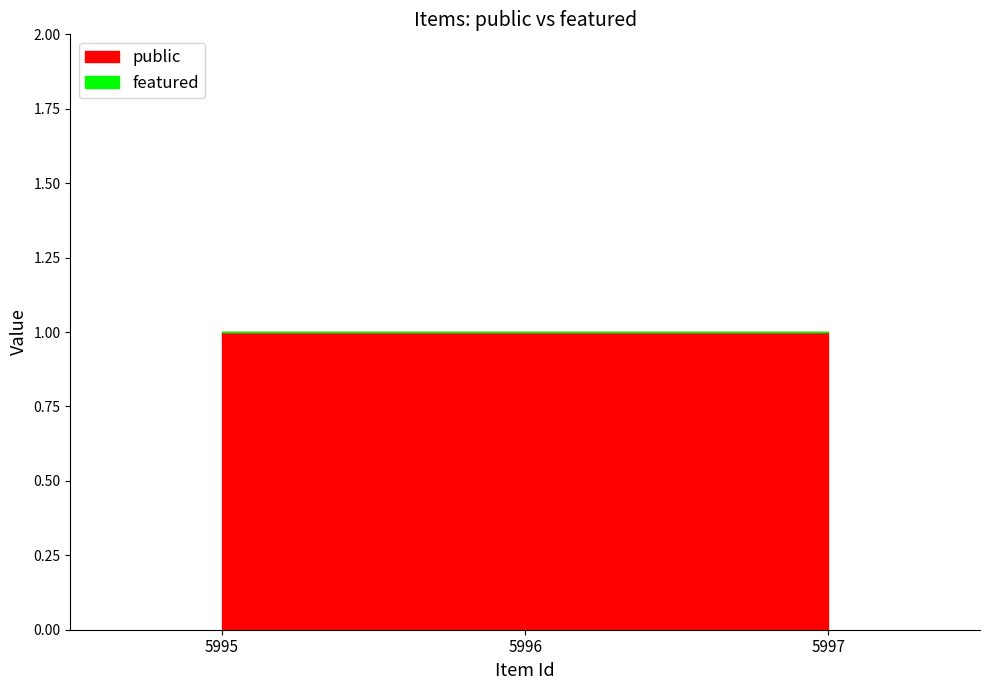

What is the greatest value displayed?

1